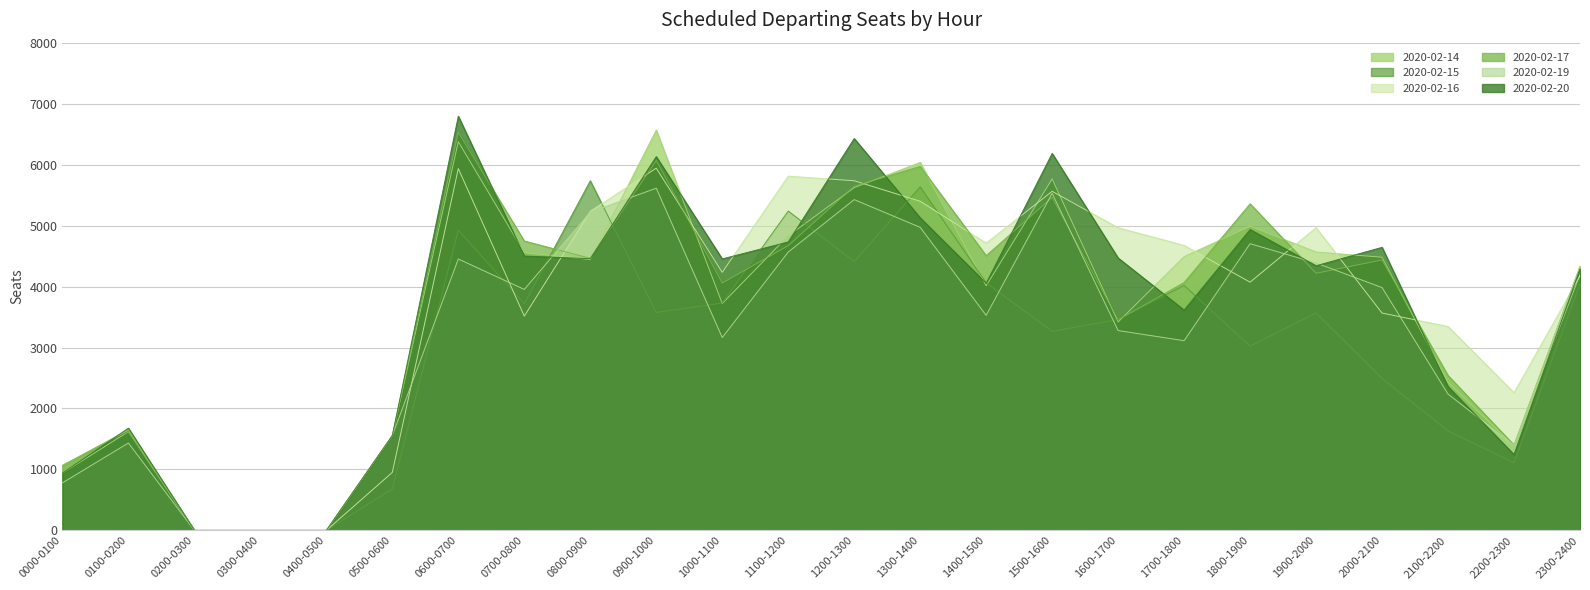

Between 0100-0200 and 1100-1200, which is larger?

1100-1200